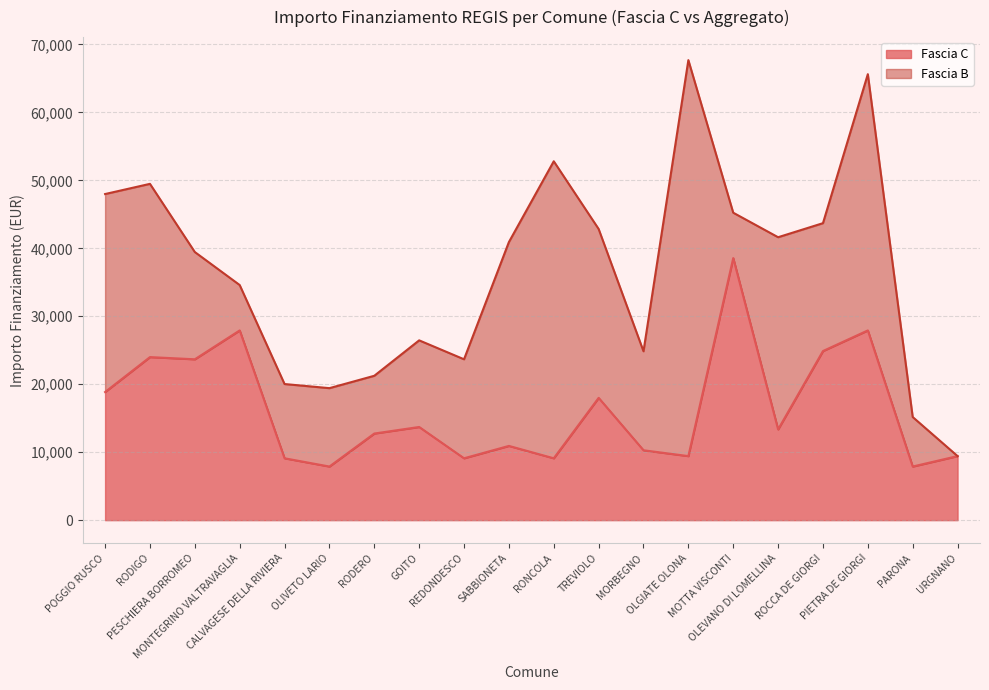

The chart shows a value of 17917 at OLEVANO DI LOMELLINA. True or false?

False